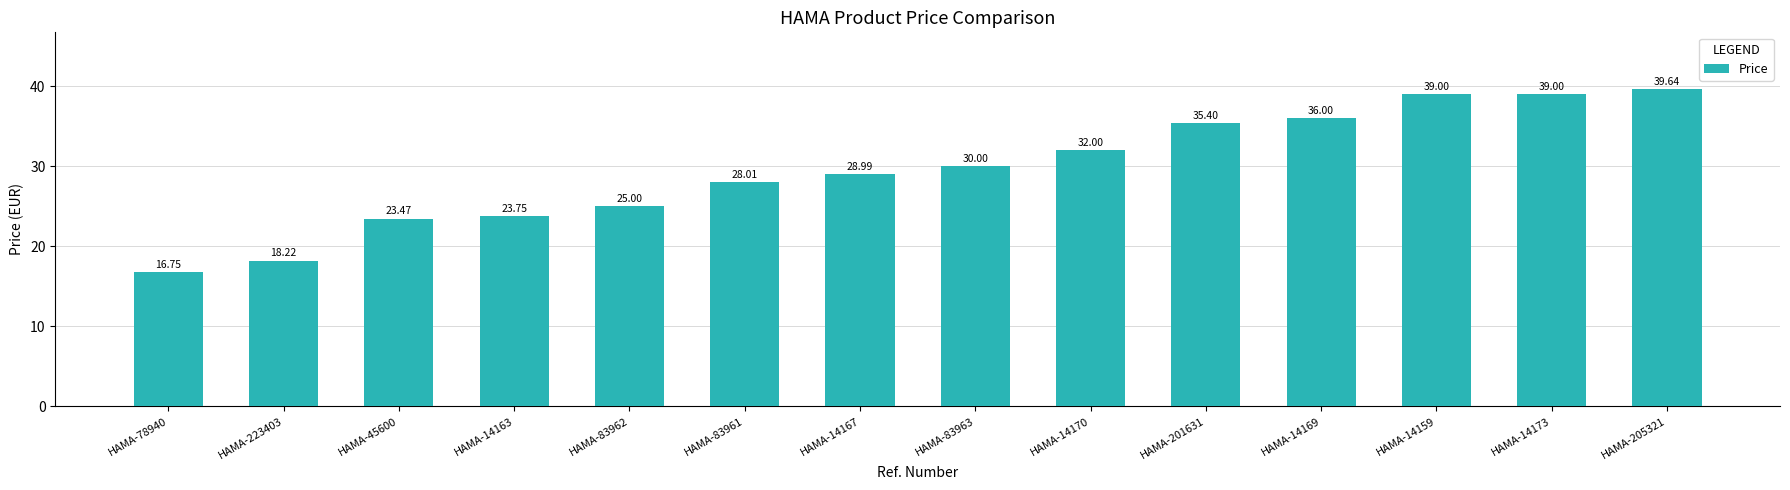

Between HAMA-205321 and HAMA-201631, which is larger?

HAMA-205321